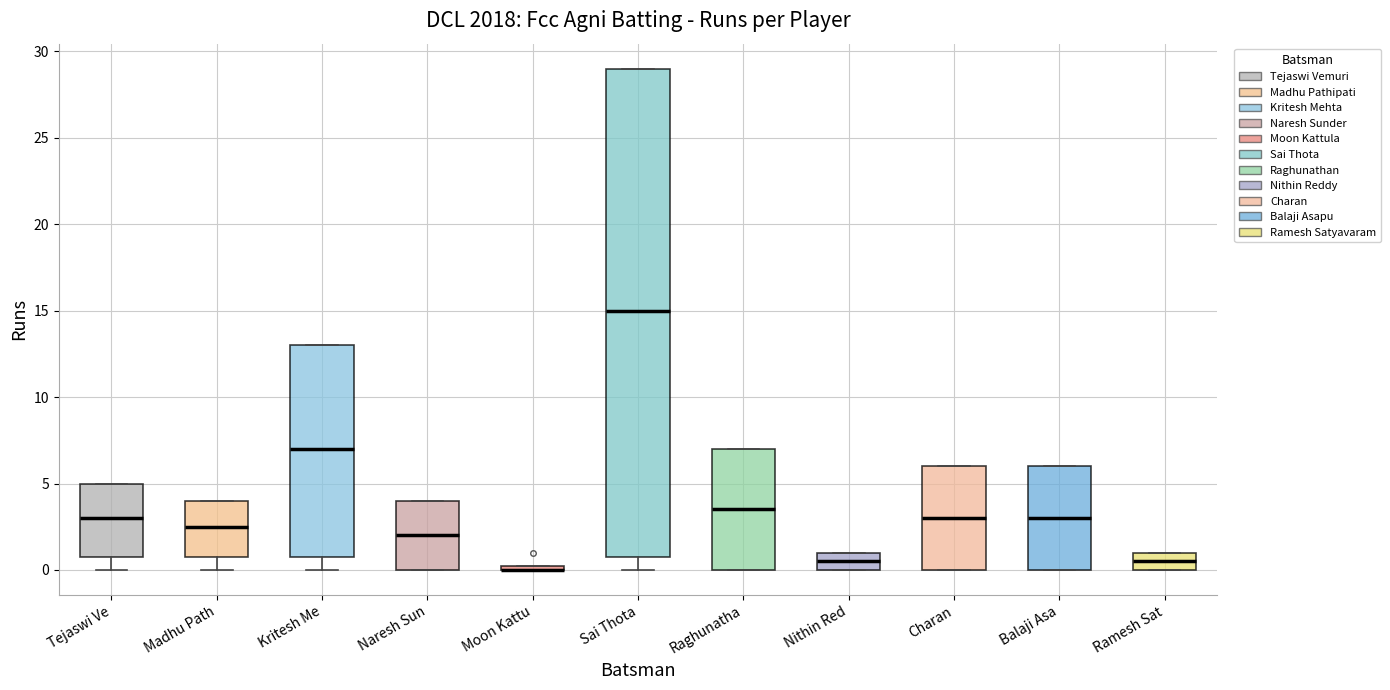

Which box is the tallest, from its lower edge to its upper edge?

Sai Thota